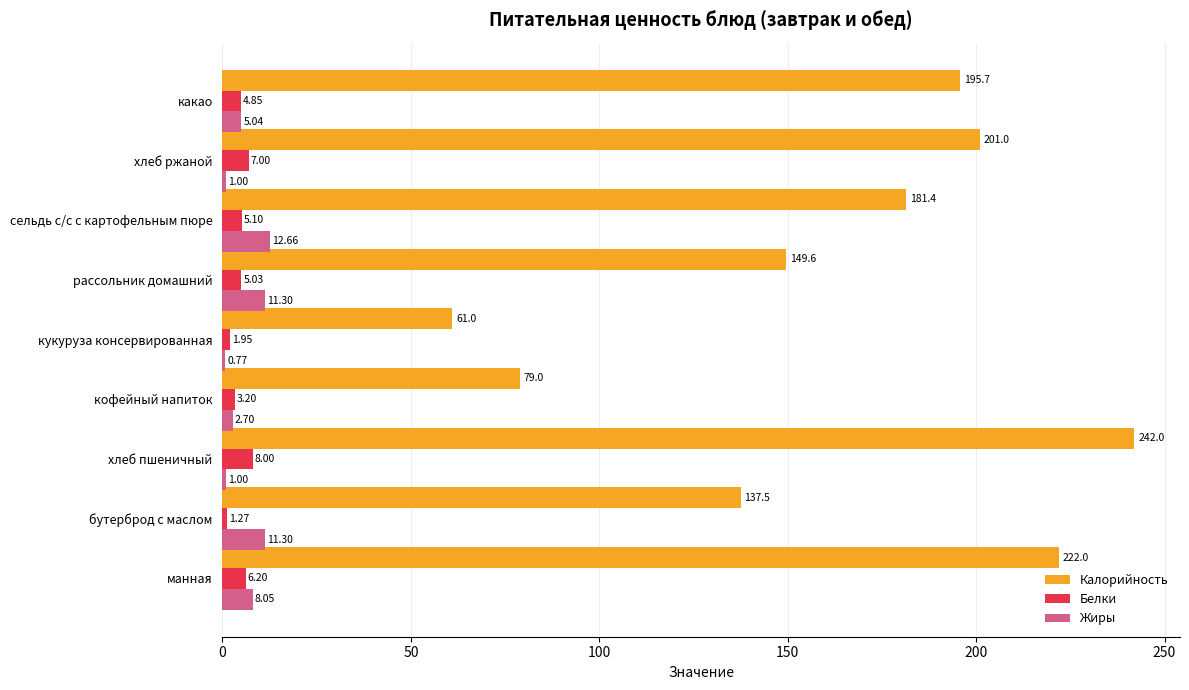

At how many categories does at least one series exceed 184?

4